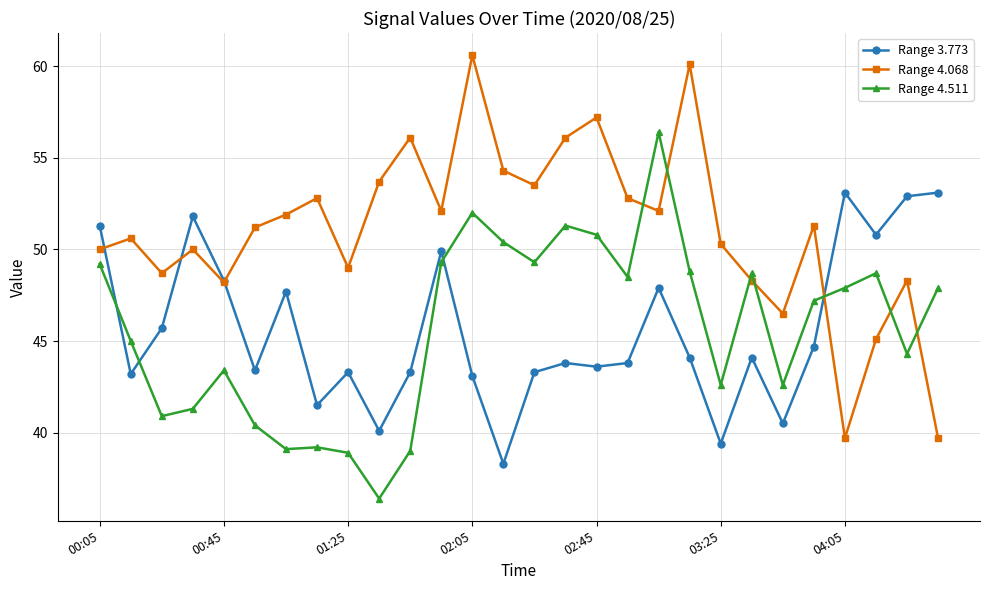

Which series has the widest spread of values?

Range 4.068